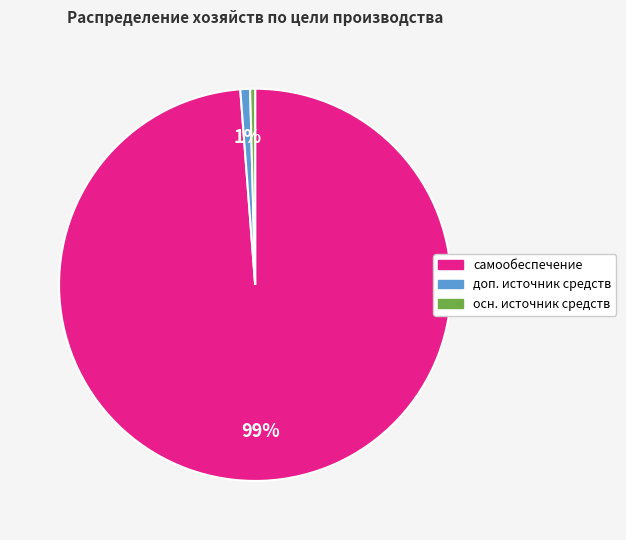

Is there any slice that represents more than half of the pie?

Yes